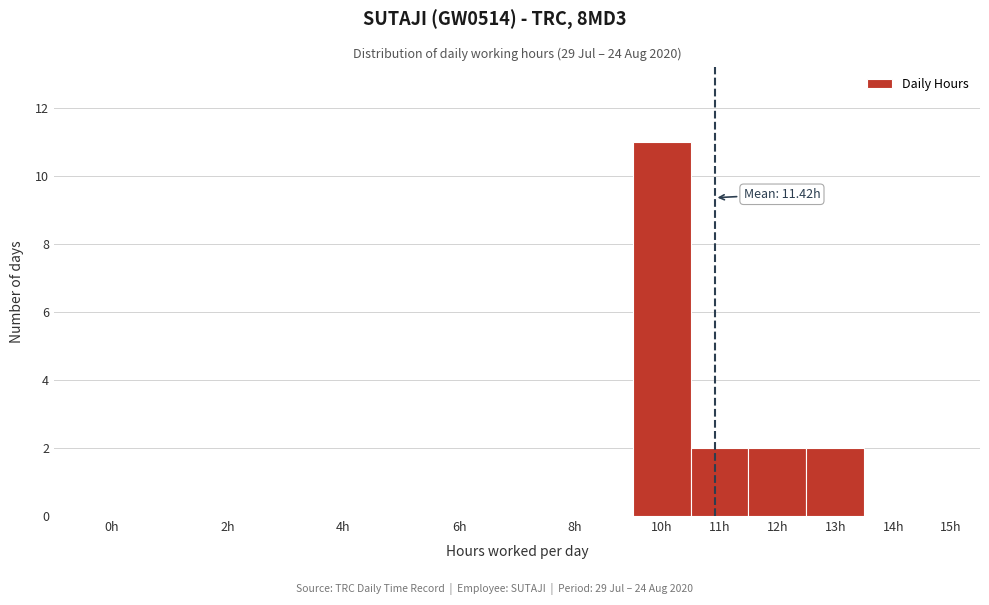

Reading right to left, list all the values displayed in this chart.

15h=0	14h=0	13h=2	12h=2	11h=2	10h=11	8h=0	6h=0	4h=0	2h=0	0h=0